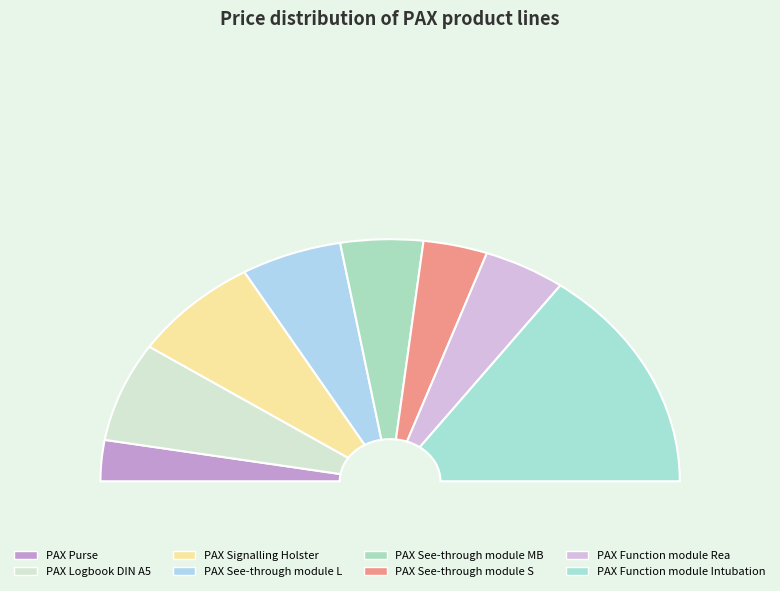

Is there any slice that represents more than half of the pie?

No